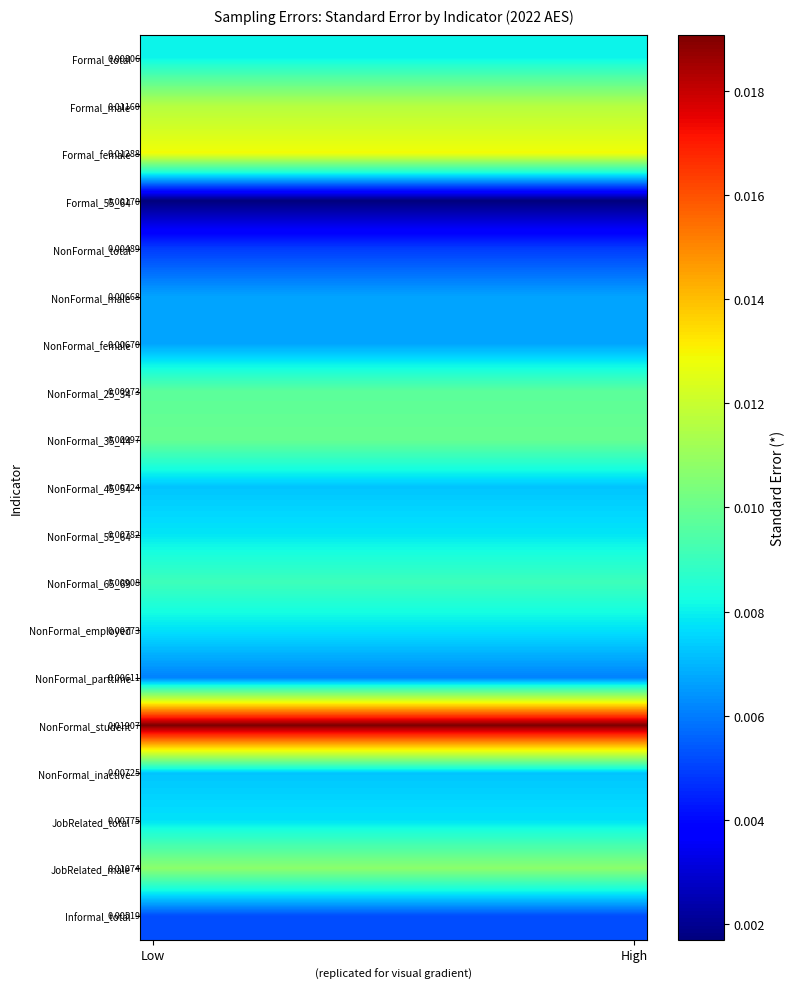

Which series has the largest total across all categories?

NonFormal_student